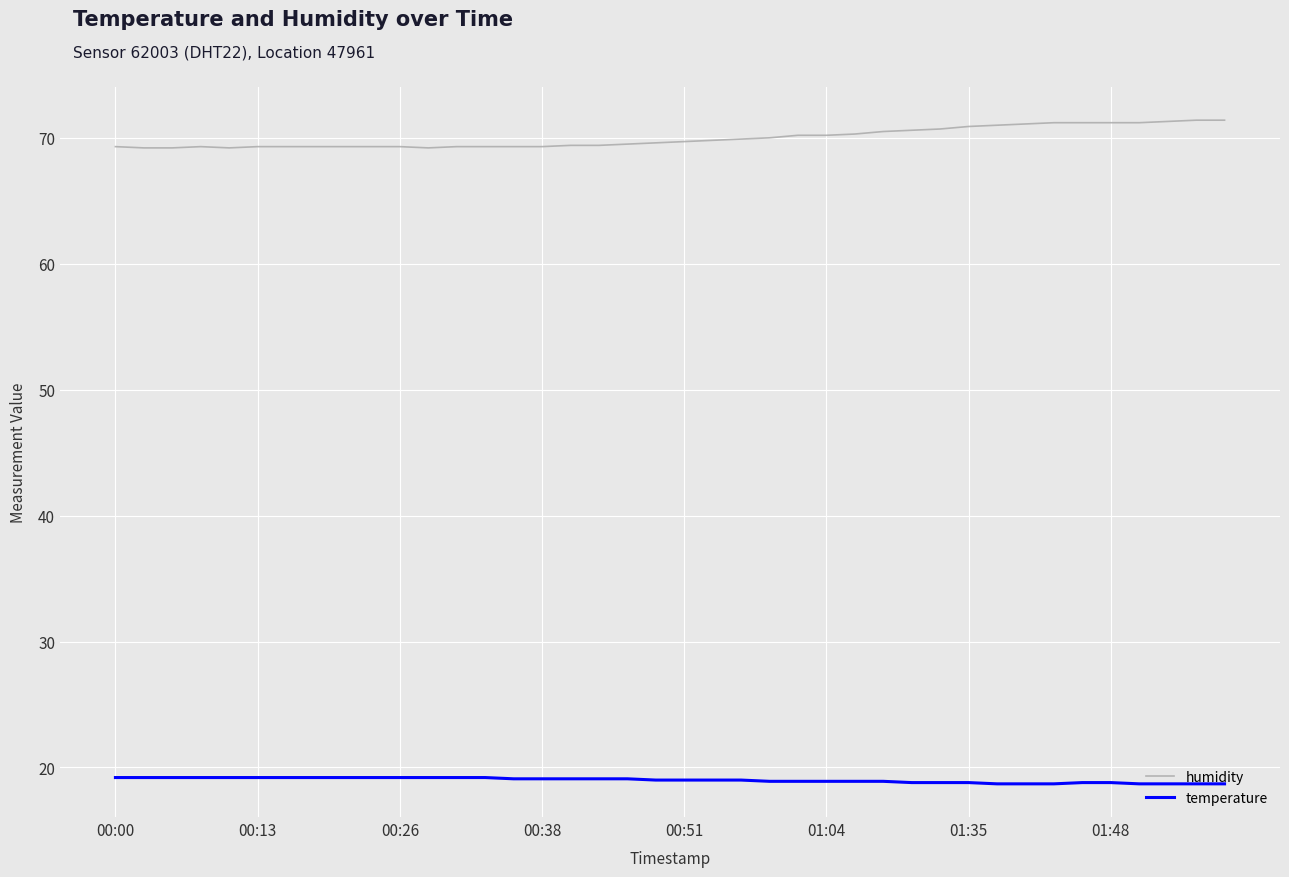

Rank the series by their average value, from lowest to highest.

temperature, humidity